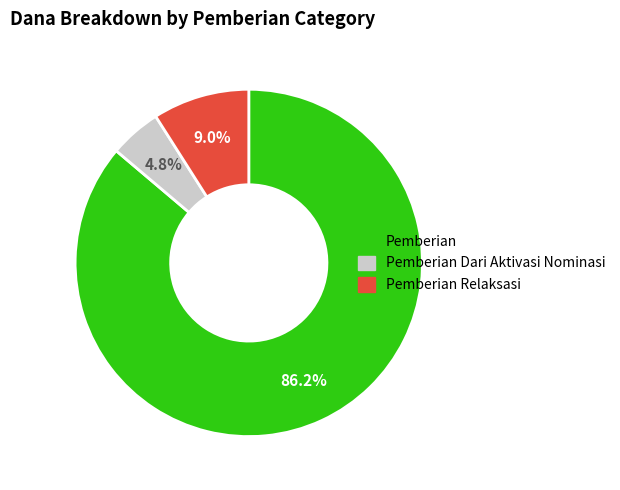

Which category has the biggest portion of the pie?

Pemberian